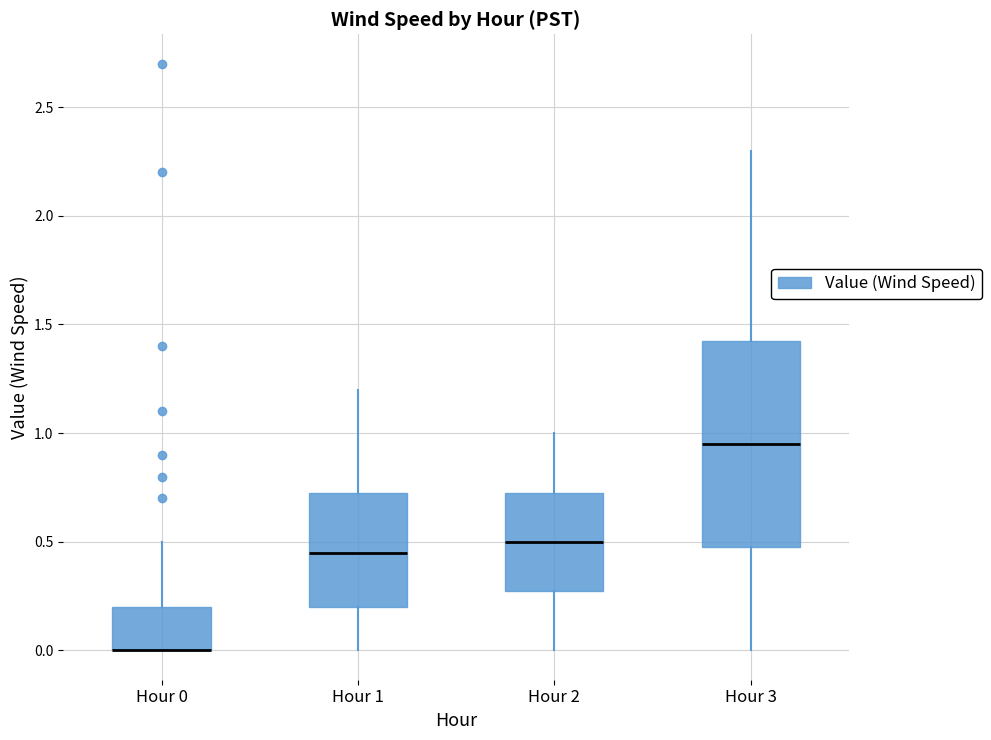

Reading left to right, read every box against the y-axis: the position of its median line, the range the box covers, and the ends of its whiskers. The values are not printed on the chart, so give them approximately, as read against the axis.

Hour 0: median 0.00 (drawn on the box's lower edge), box 0.00 to 0.20, whiskers 0.00 to 0.50
Hour 1: median 0.45, box 0.20 to 0.75, whiskers 0.00 to 1.20
Hour 2: median 0.50, box 0.30 to 0.75, whiskers 0.00 to 1.00
Hour 3: median 0.95, box 0.50 to 1.45, whiskers 0.00 to 2.30